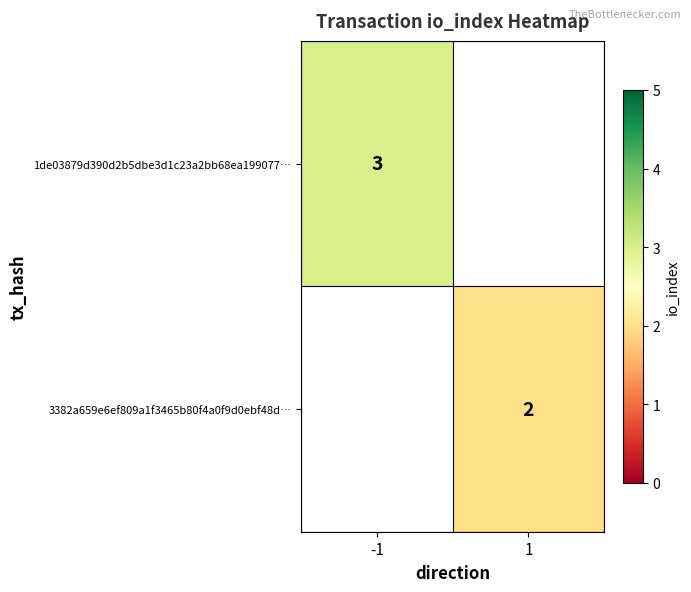

Is the value of 3382a659e6ef809a1f3465b80f4a0f9d0ebf48d… at 1 greater than the value of 1de03879d390d2b5dbe3d1c23a2bb68ea199077… at -1?

No